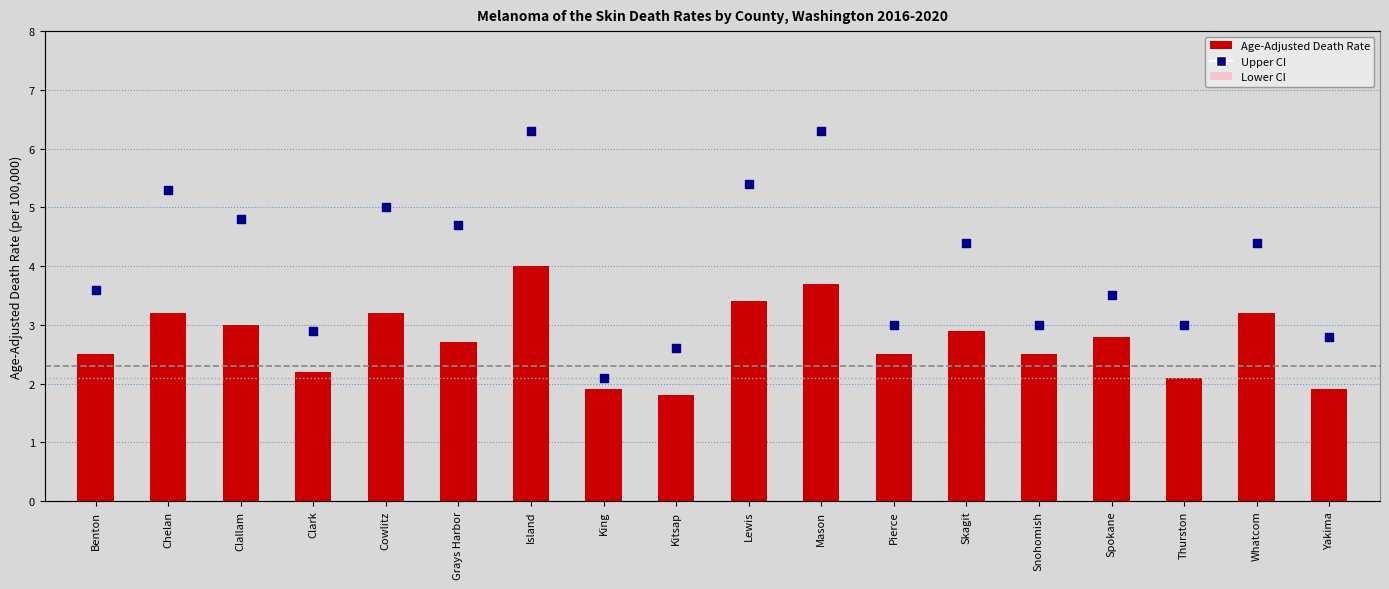

Which series has the largest total across all categories?

Upper CI